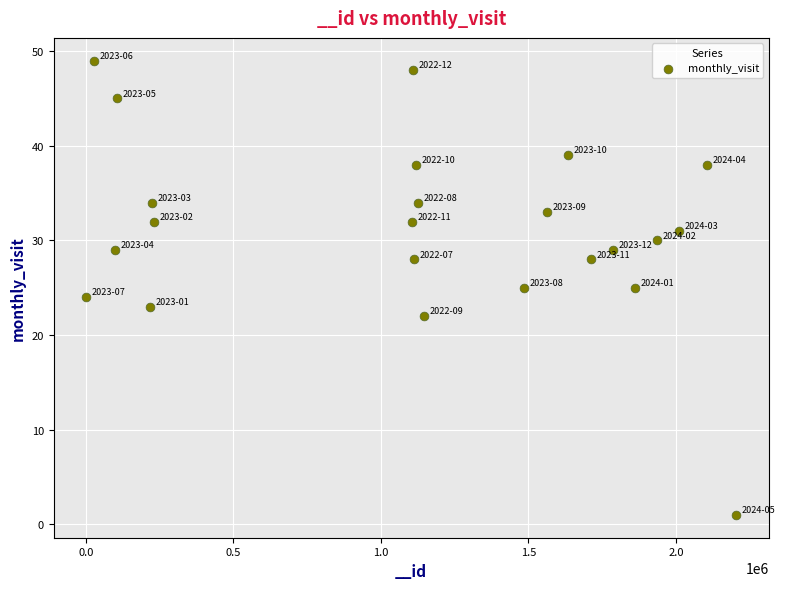

What is the range of Y values (max minus min)?

48